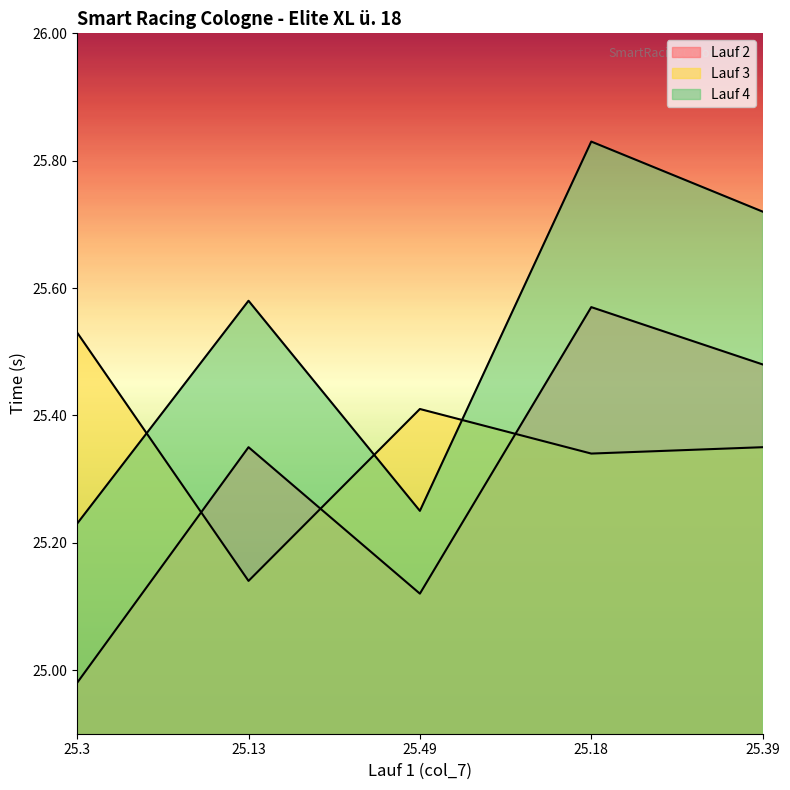

The value of Lauf 2 at 25.49 is 25.1. True or false?

True